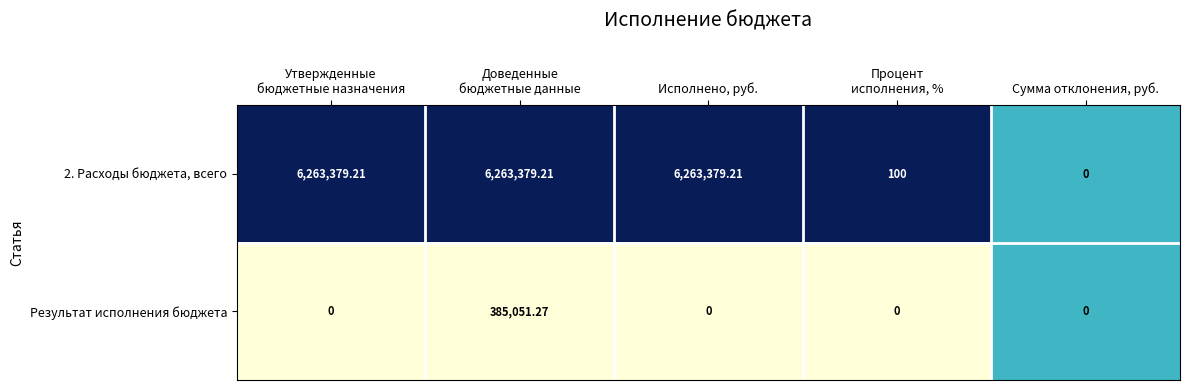

Which category has the lowest value in the 2. Расходы бюджета, всего series?

Сумма отклонения, руб.